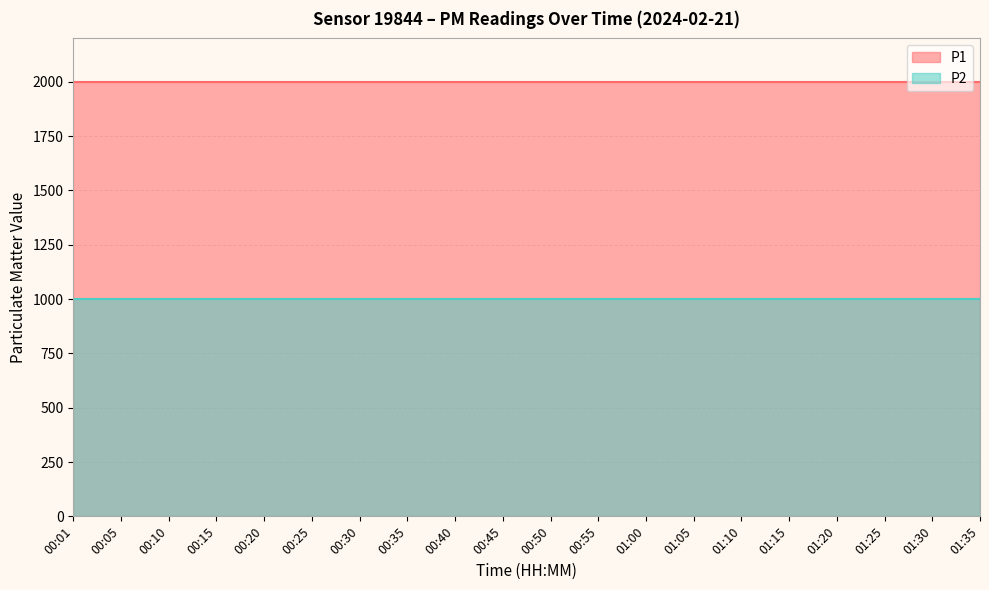

True or false: P1 and P2 intersect in this chart.

False